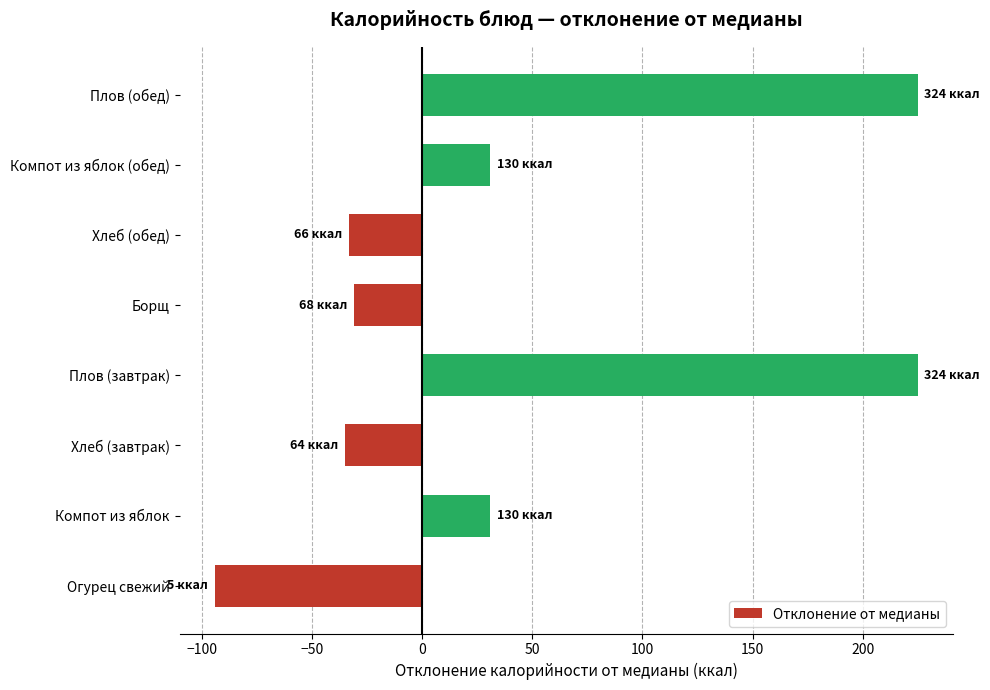

The chart shows a value of 225 at Плов (завтрак). True or false?

True